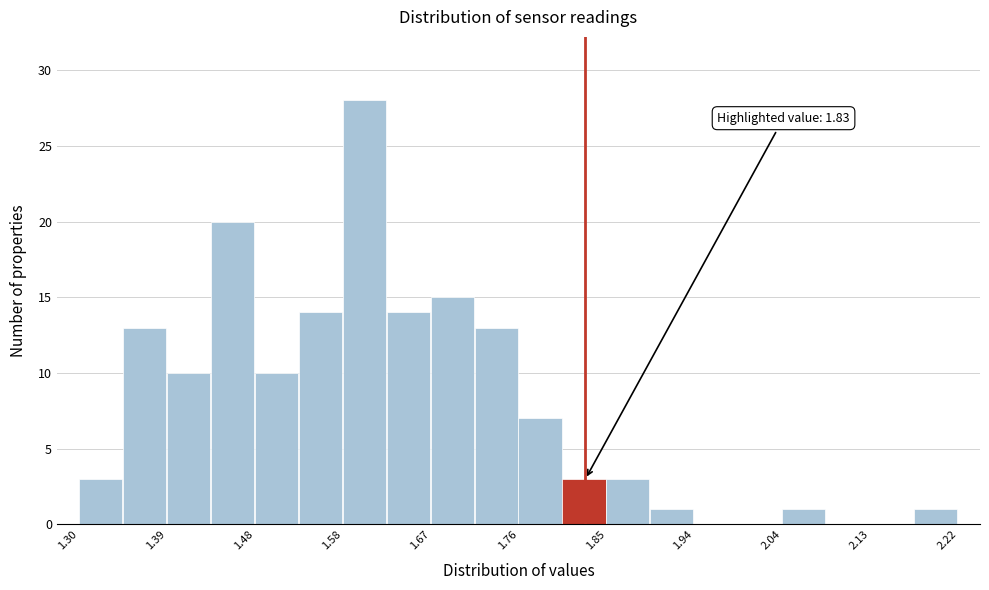

Over which range of the x-axis is the bar tallest?

1.576 to 1.622